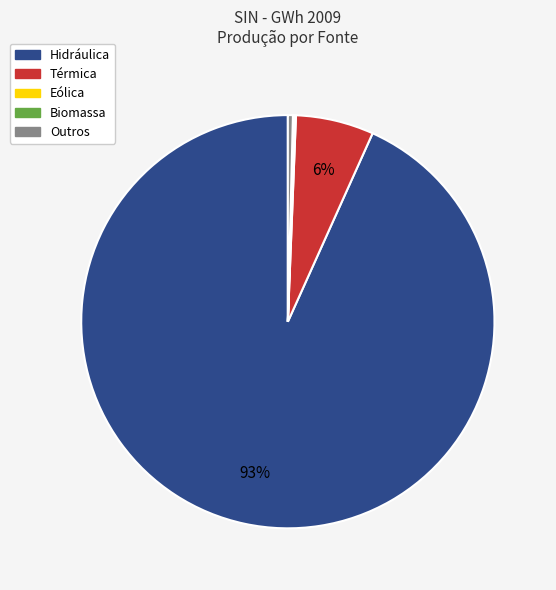

Which has a higher value, Hidráulica or Outros?

Hidráulica